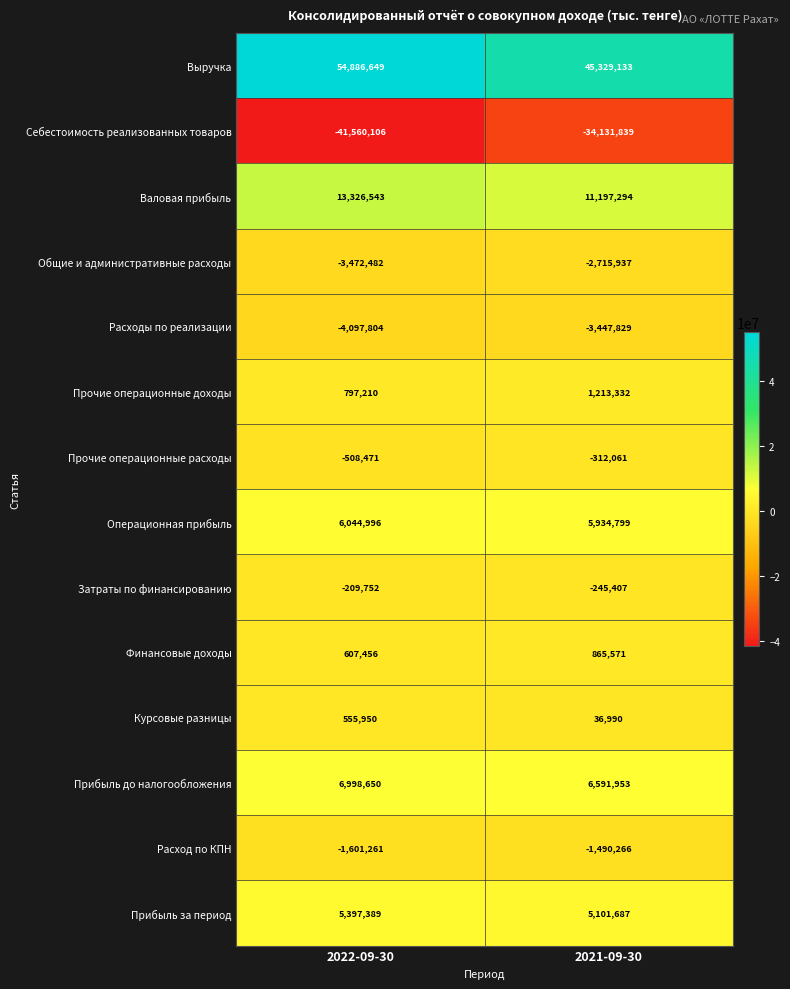

At which category is the sum across all series the highest?

2022-09-30